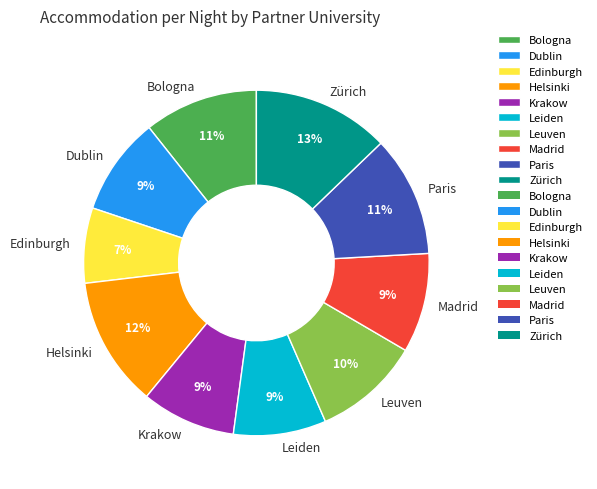

To the nearest percent, what portion does Zürich represent?

13%